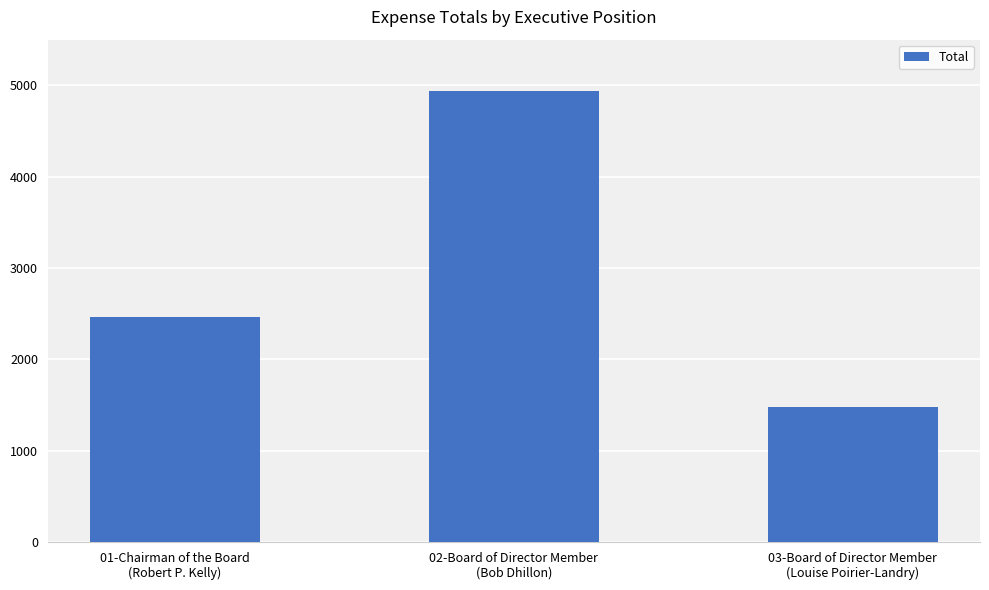

What is the label of the 2nd bar from the left?

02-Board of Director Member
(Bob Dhillon)